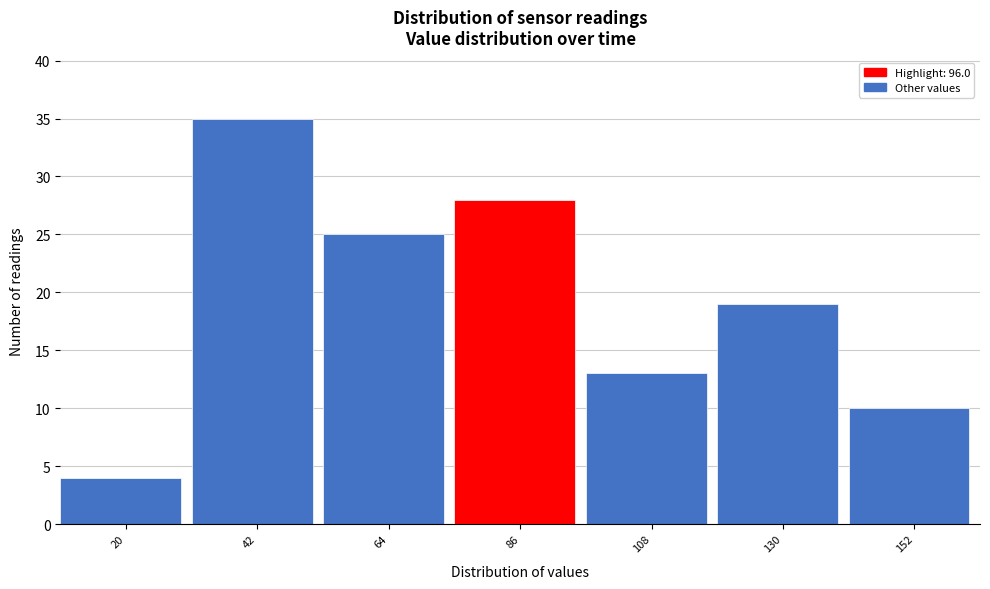

Reading left to right, what are all the values shown in this chart?

4	35	25	28	13	19	10